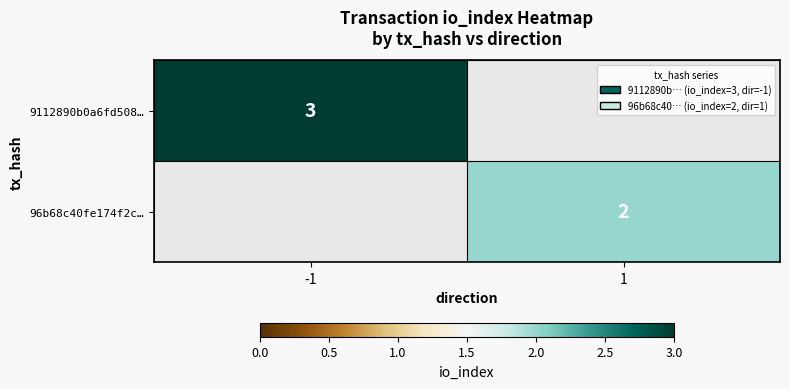

The 96b68c40fe174f2c… series shows 2 at 1. True or false?

True